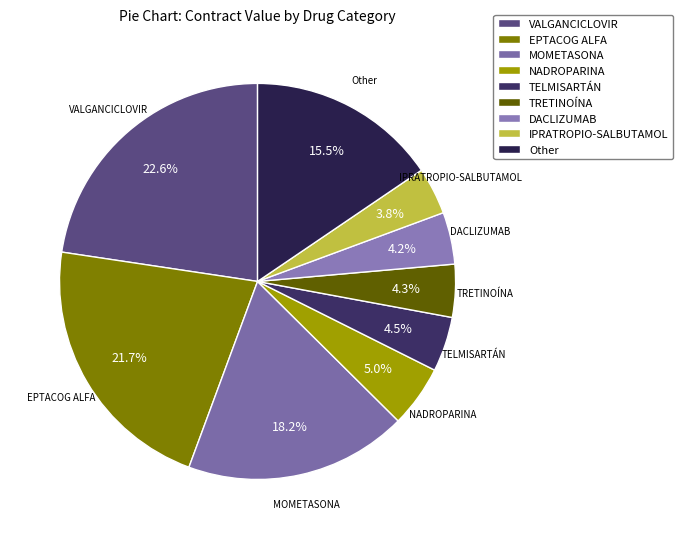

Does any single category account for the majority?

No